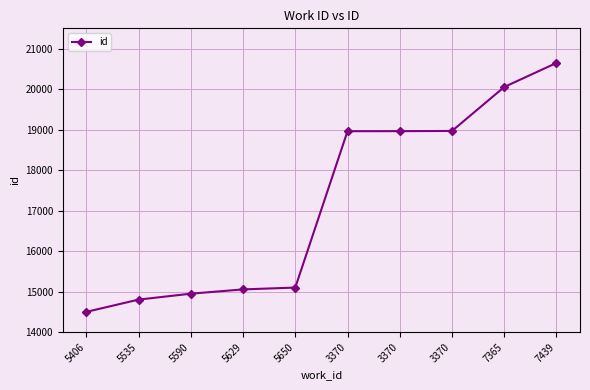

What is the difference between the second highest and second lowest values?

5248